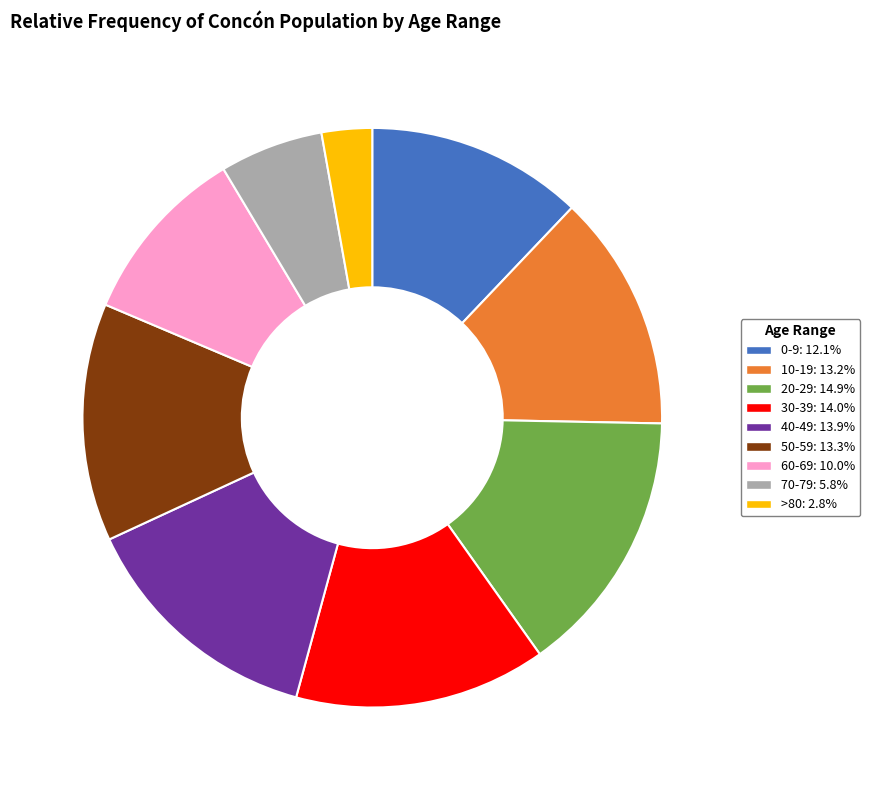

Approximately how many times larger is the value at 10-19 compared to 20-29?

0.9